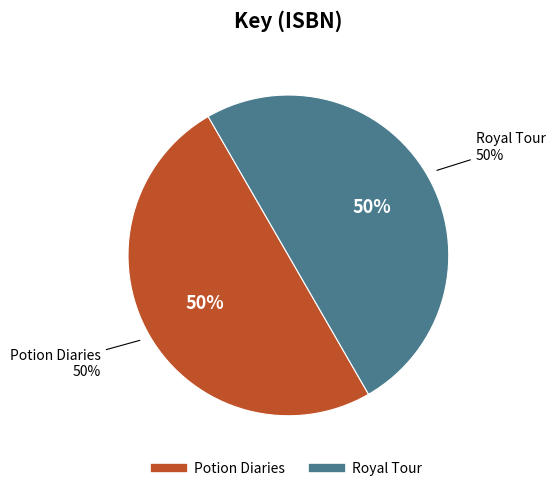

Is it true that Royal Tour is 50% of the pie?

True